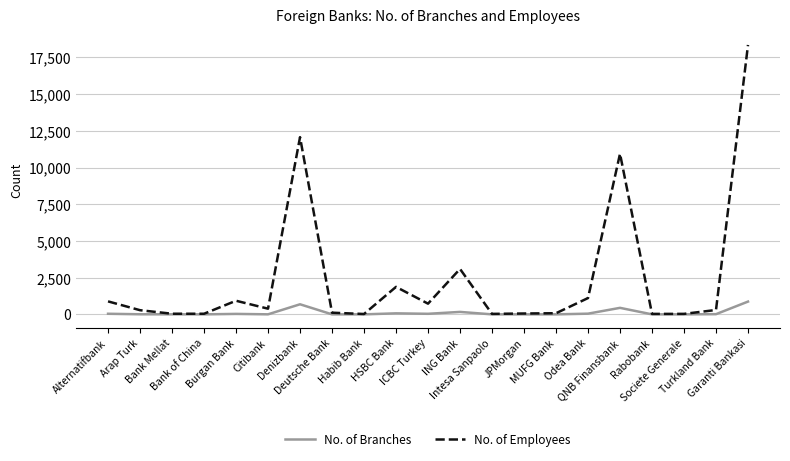

Which series has the largest total across all categories?

No. of Employees